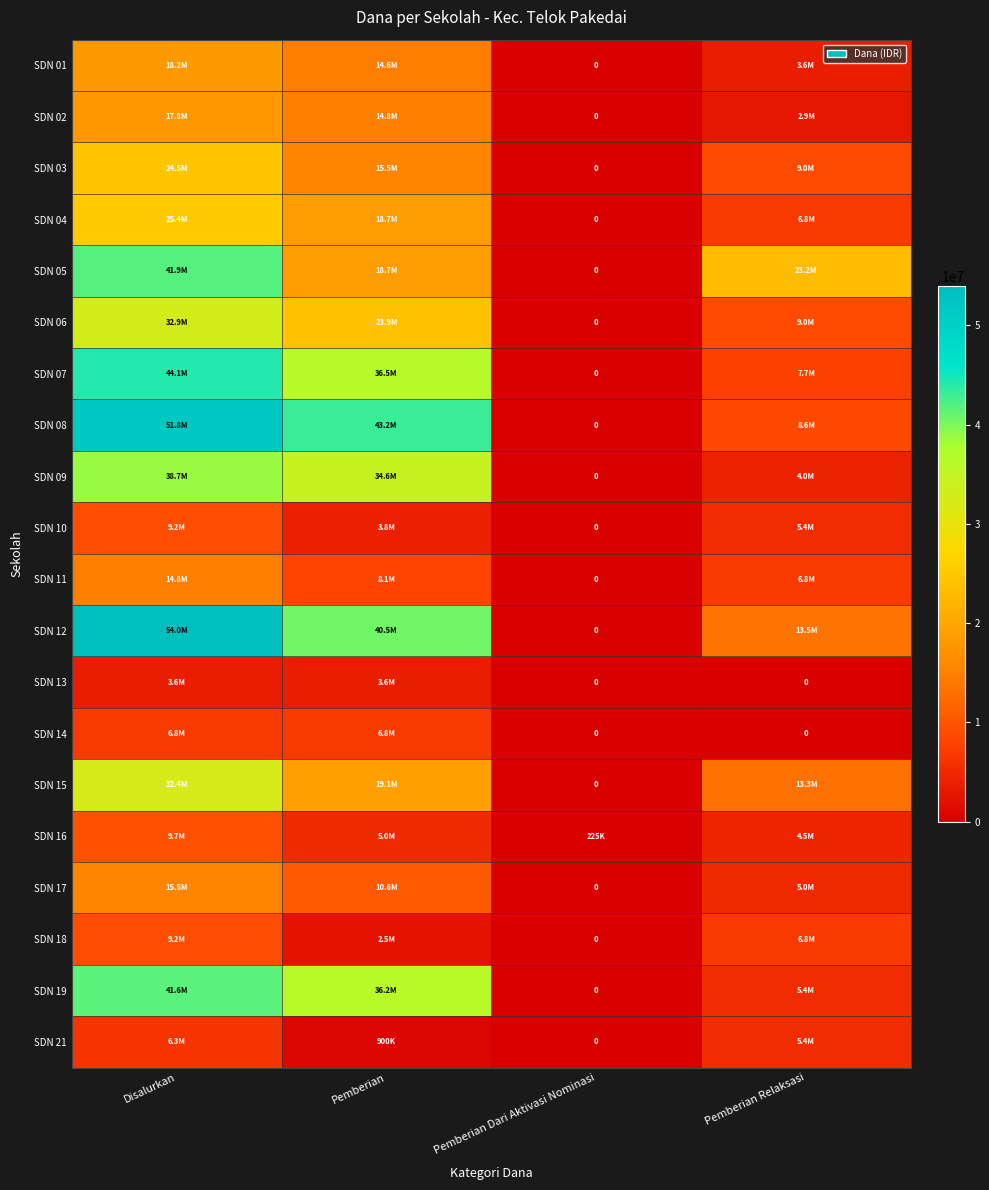

Rank the series by their maximum value, from lowest to highest.

SDN 13, SDN 21, SDN 14, SDN 10, SDN 18, SDN 16, SDN 11, SDN 17, SDN 02, SDN 01, SDN 03, SDN 04, SDN 15, SDN 06, SDN 09, SDN 19, SDN 05, SDN 07, SDN 08, SDN 12